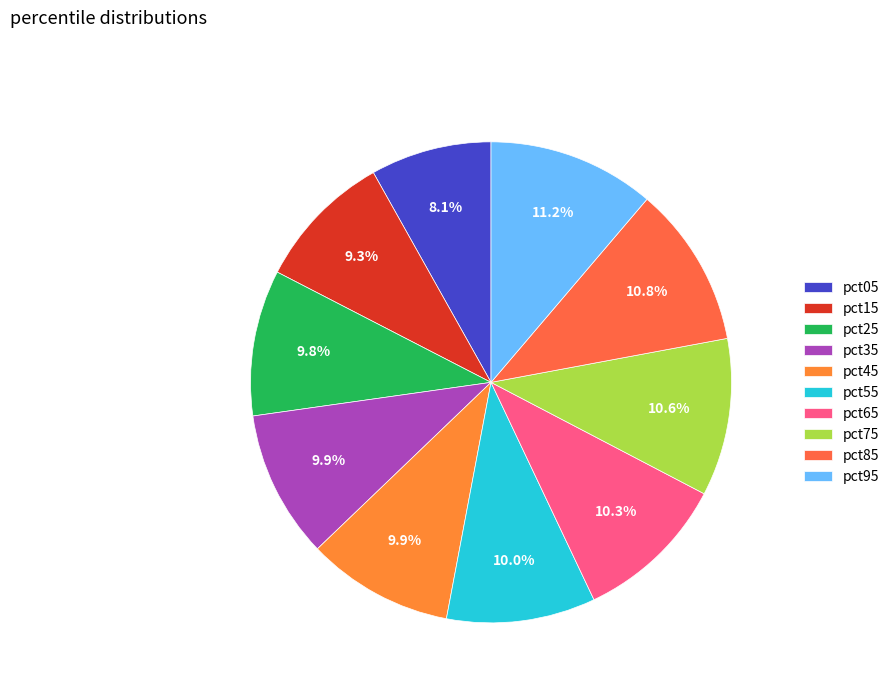

What is the largest slice in the pie chart?

pct95